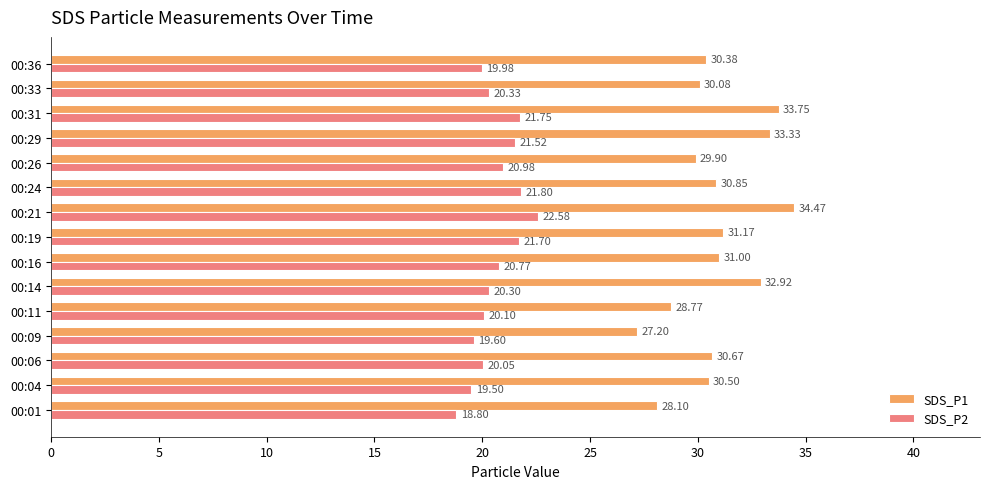

What is the average value of the SDS_P1 series?

30.9